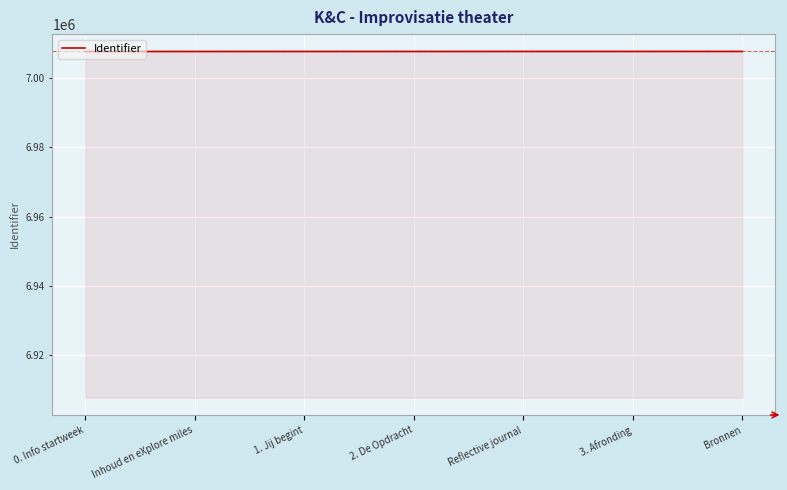

What is the ratio of the value at 0. Info startweek to the value at 1. Jij begint?

1.0